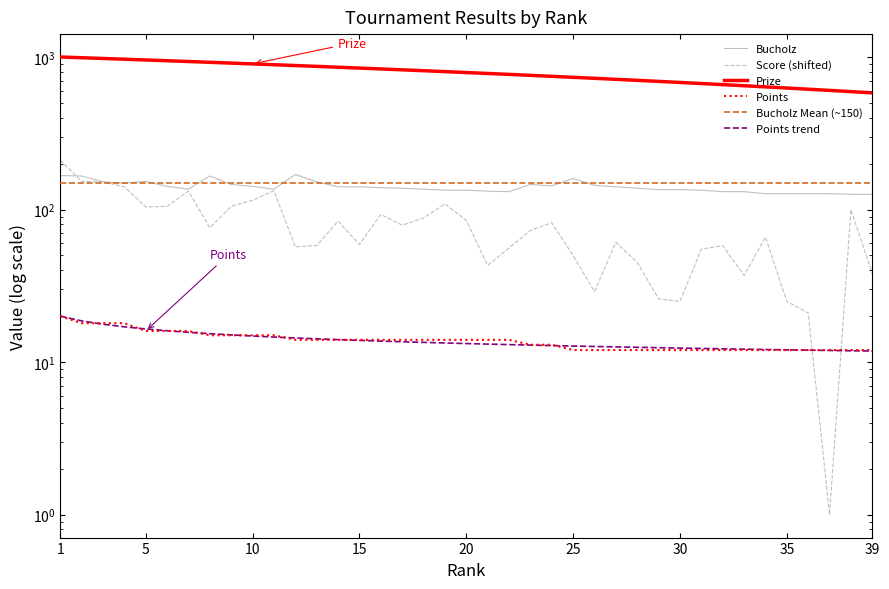

At 35, list the series in order from largest to smallest.

Prize, Bucholz, Bucholz Mean (~150), Score (shifted), Points trend, Points